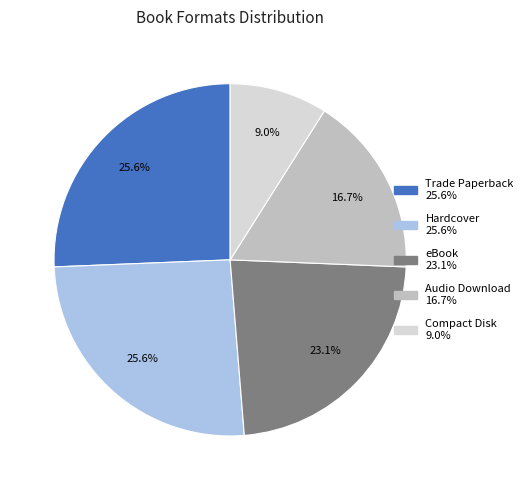

Which has a higher value, eBook or Hardcover?

Hardcover